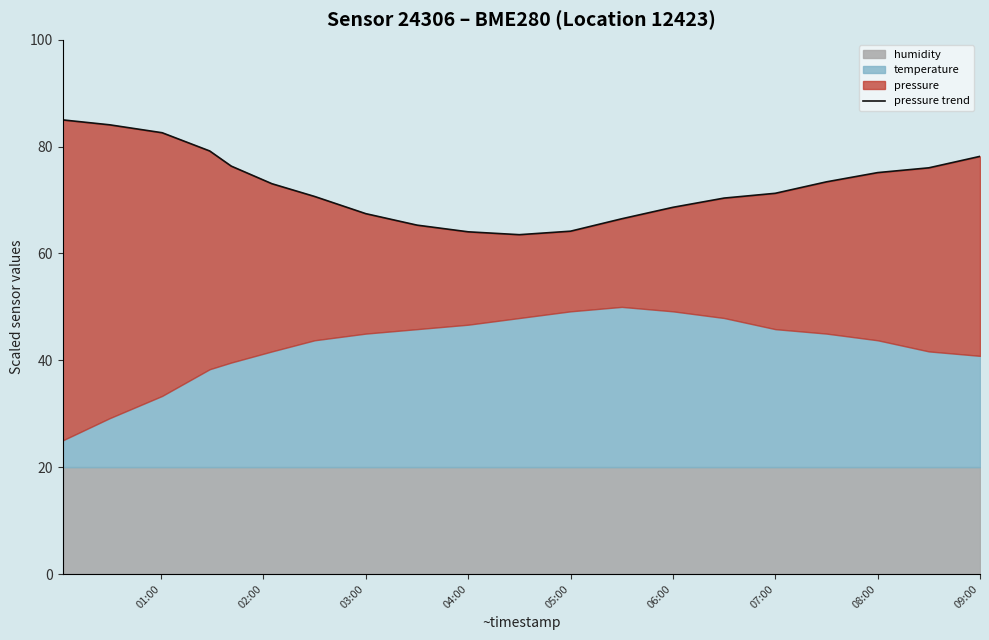

What is the ratio of the value at 9 to the value at 09:00?

1.0